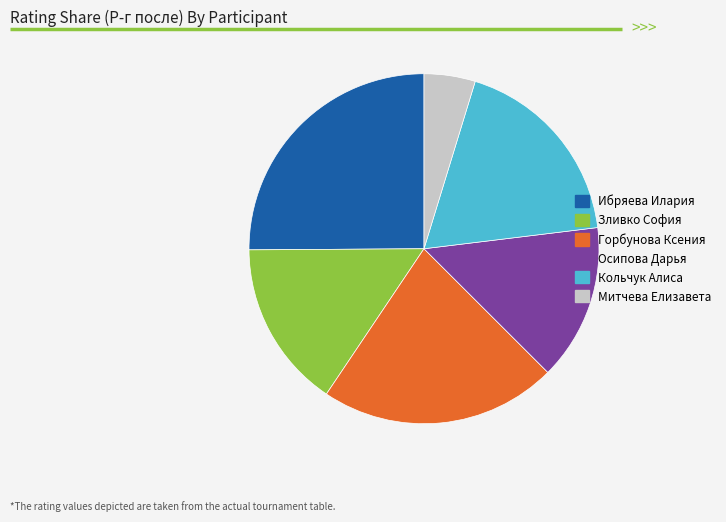

Is it true that Кольчук Алиса is 33% of the pie?

False